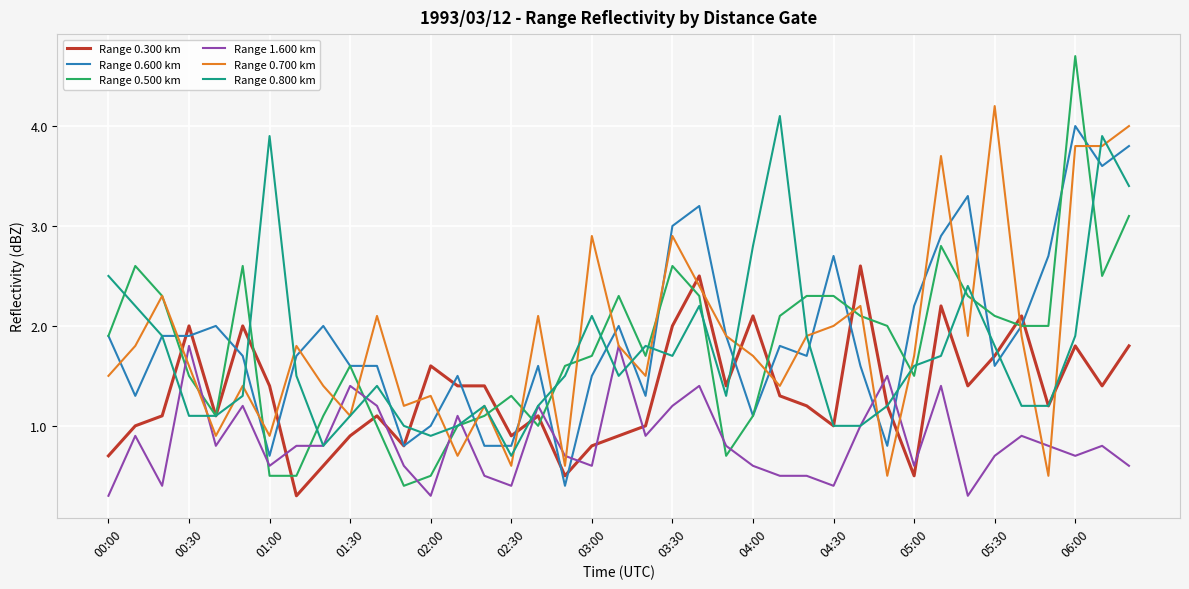

Which series has the largest range (max minus min)?

Range 0.500 km